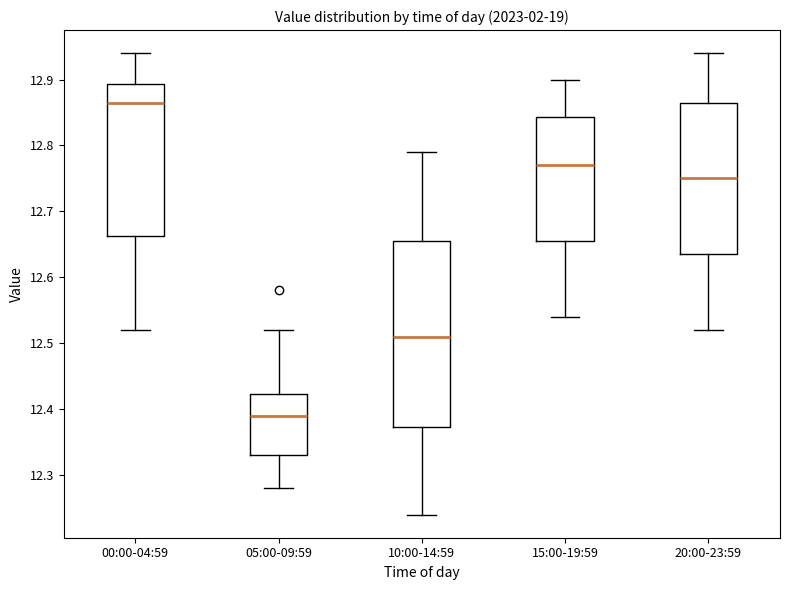

Which box has the lowest median line?

05:00-09:59